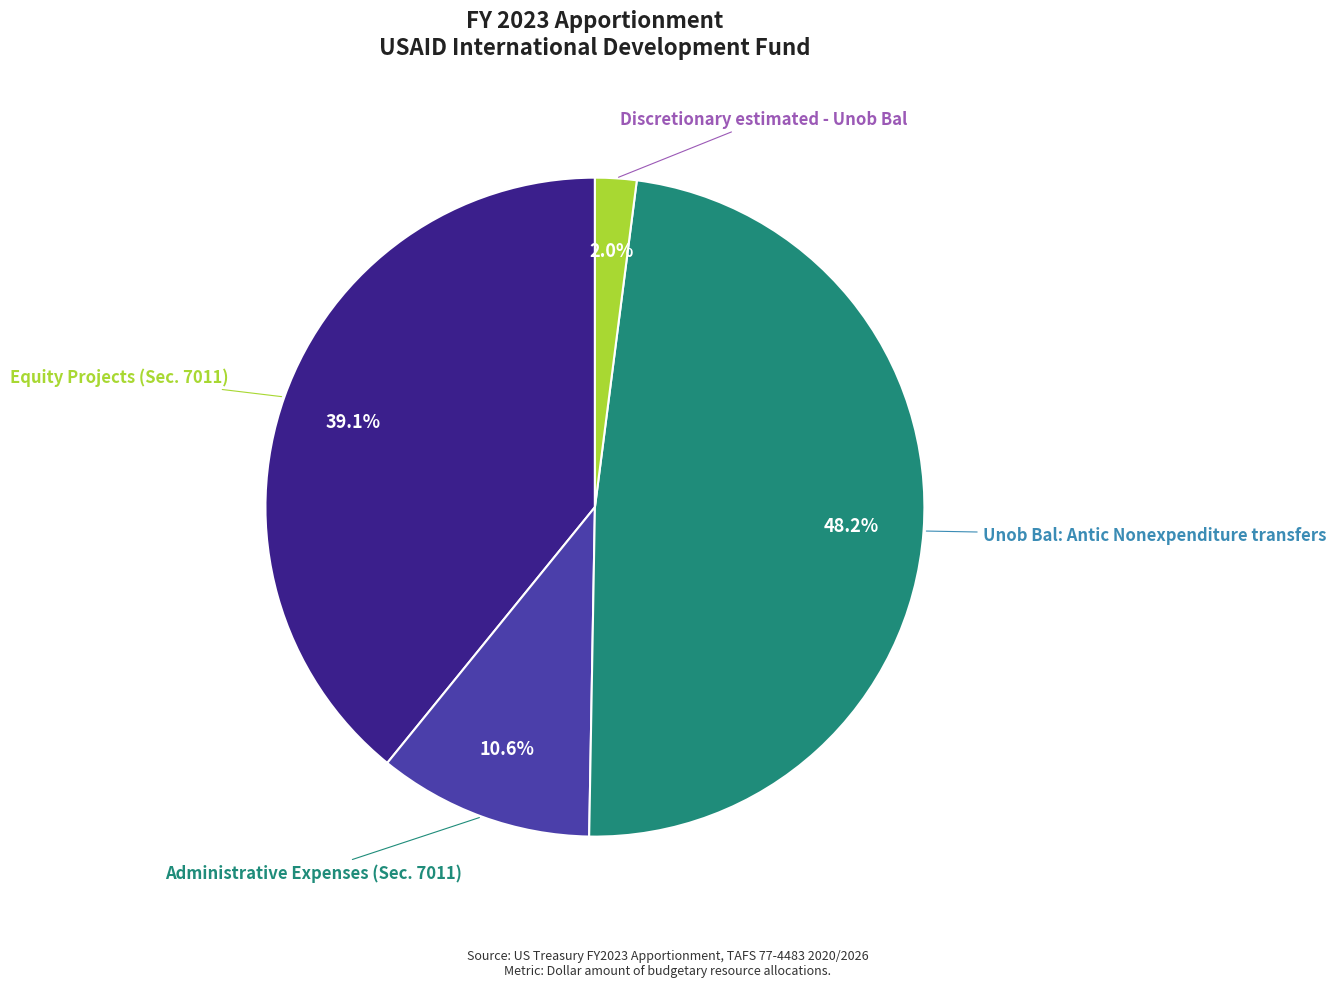

How much of the chart is everything except Unob Bal: Antic Nonexpenditure transfers?

51.8%